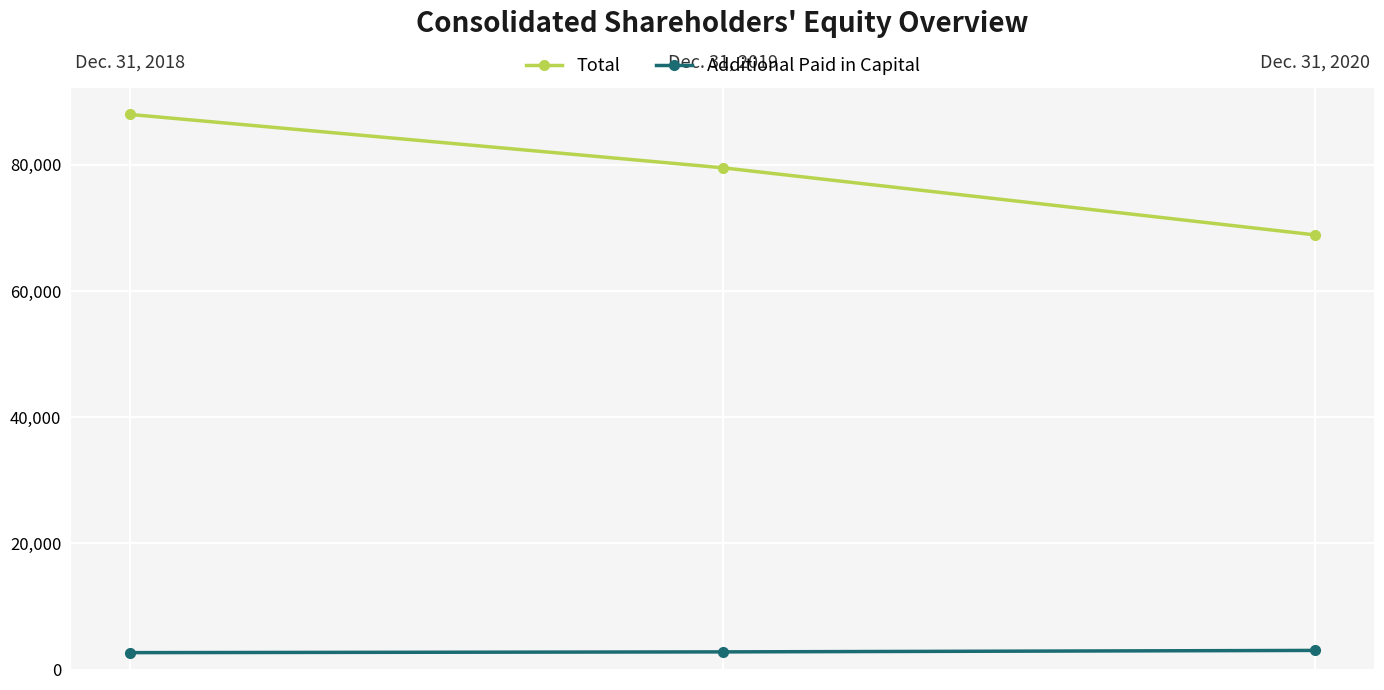

What is the difference between the maximum and second lowest values in the Additional Paid in Capital series?

232